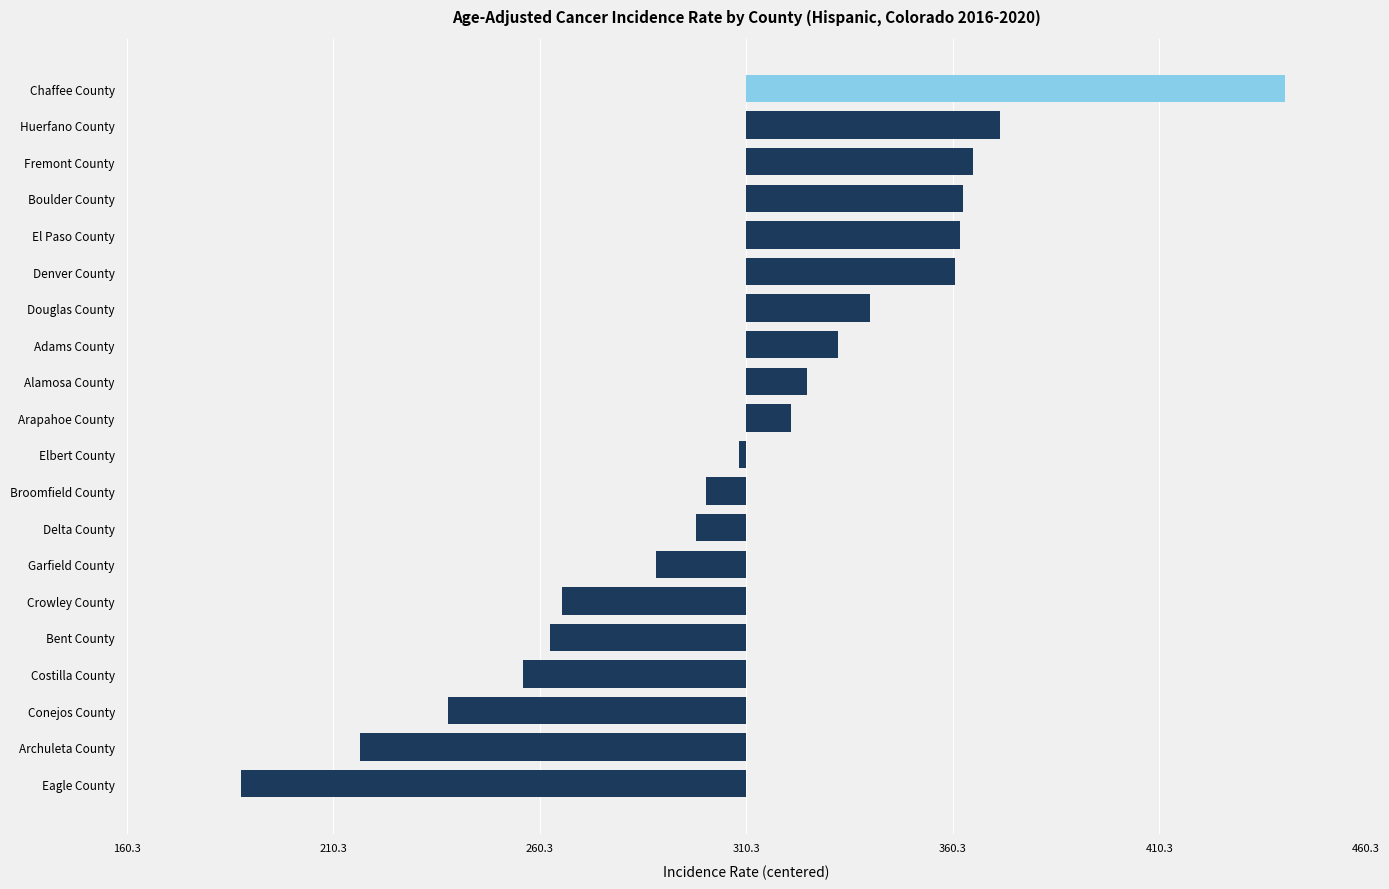

Are the bars horizontal?

Yes